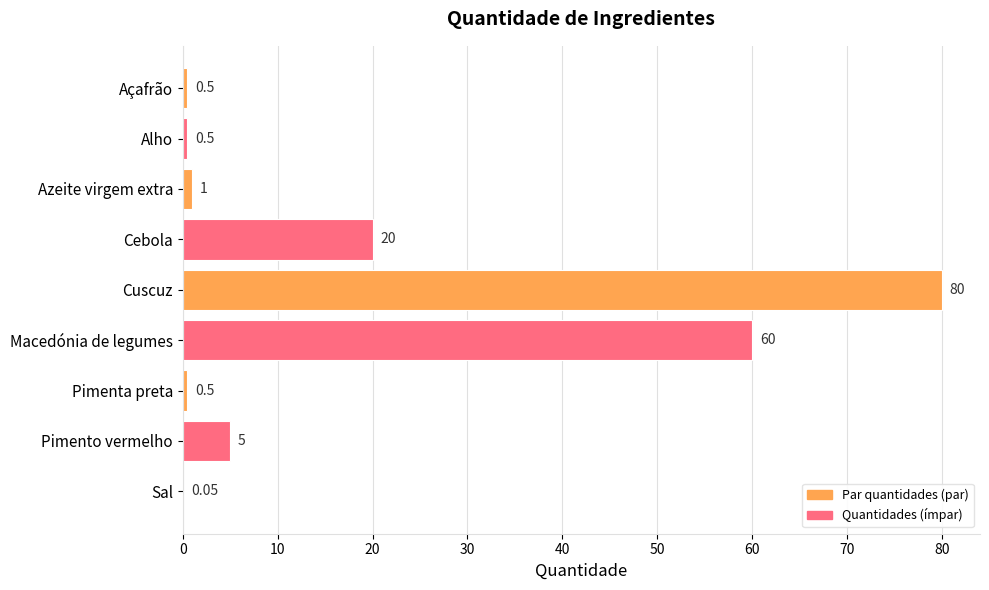

Where is the data nearest to the value 40?

Cebola